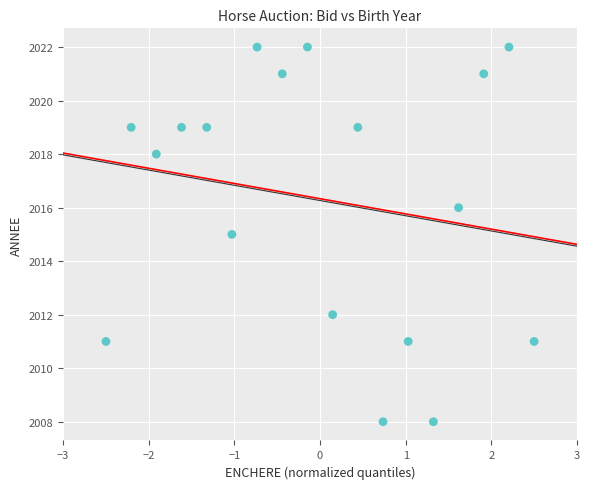

What is the range of Y values (max minus min)?

14